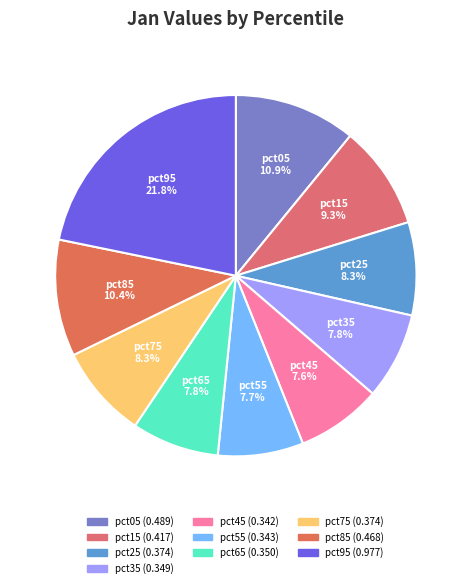

What percentage is the pct25 slice, to the nearest percent?

8%